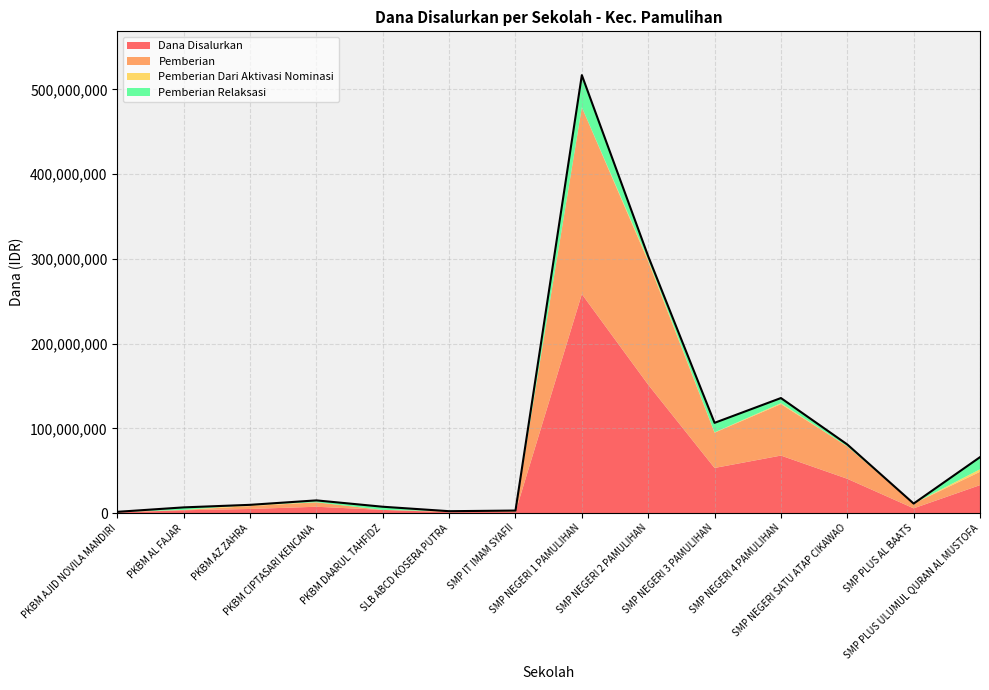

At which category does Dana Disalurkan reach its first local valley?

SLB ABCD KOSERA PUTRA